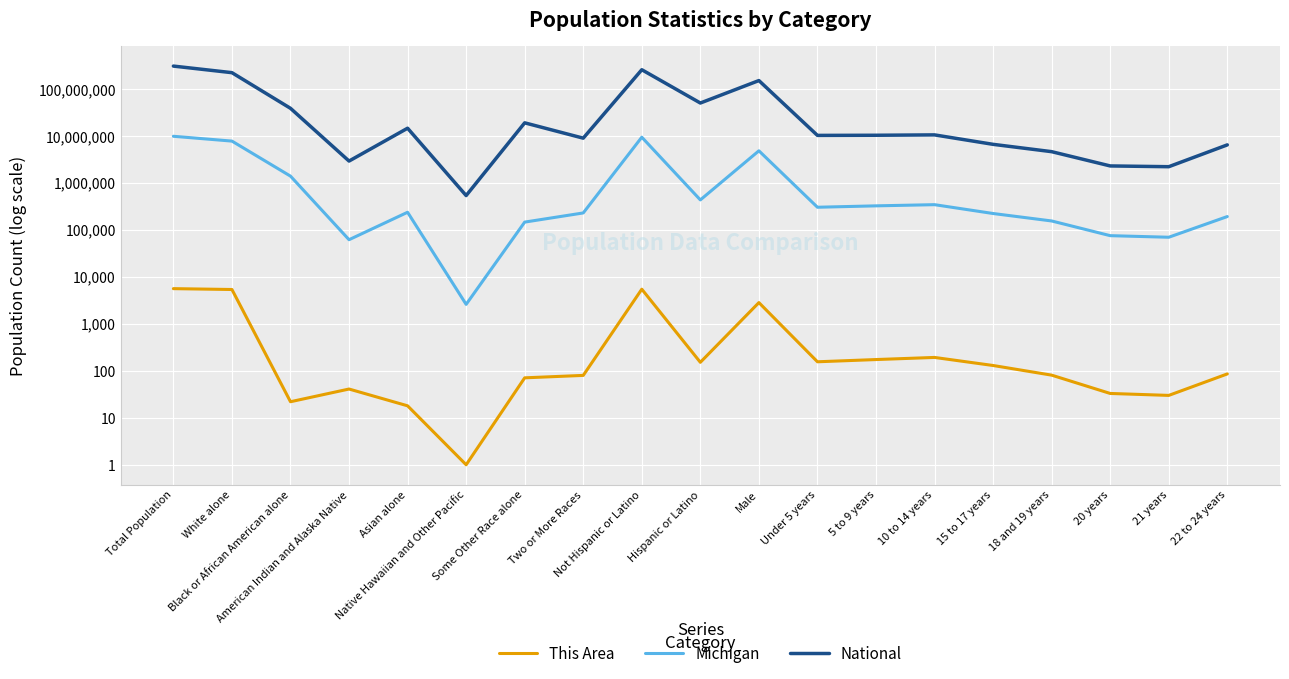

What is the minimum value shown in the chart?

1